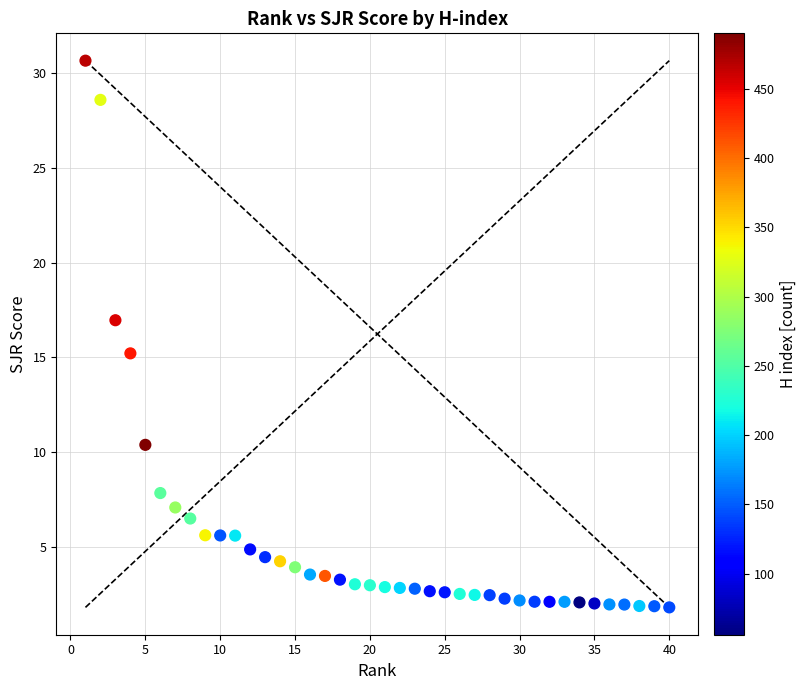

What is the range of Y values (max minus min)?

28.8